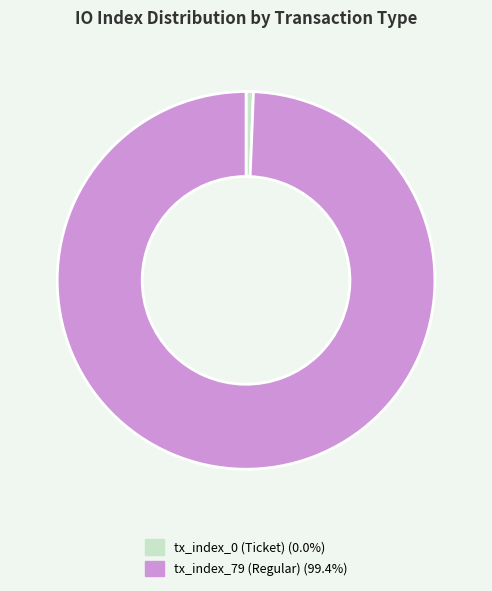

Between tx_index_0 (Ticket) and tx_index_79 (Regular), which is larger?

tx_index_79 (Regular)